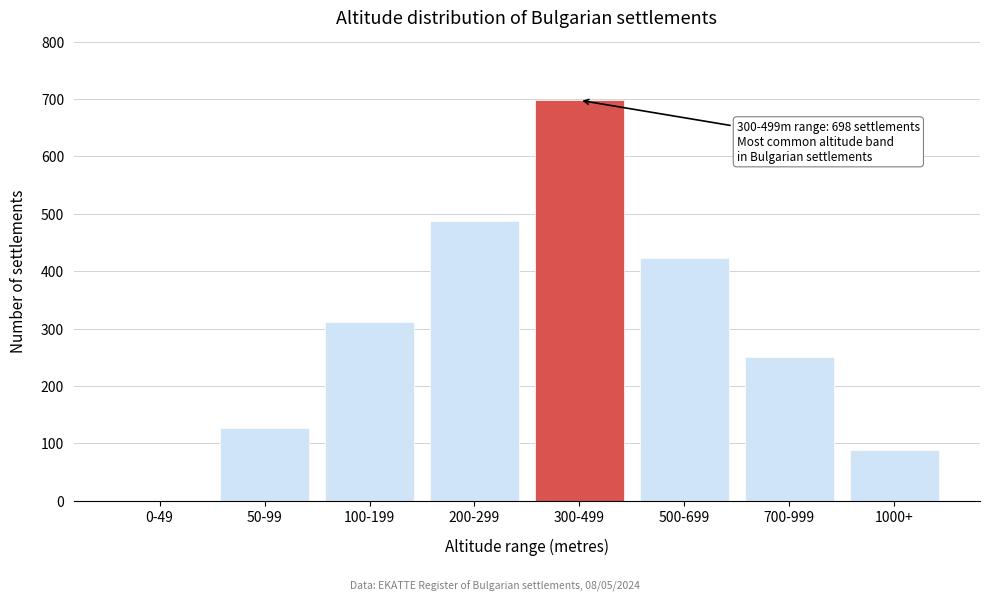

Reading left to right, transcribe all the data shown in this chart.

0-49=0	50-99=127	100-199=312	200-299=487	300-499=698	500-699=423	700-999=251	1000+=89